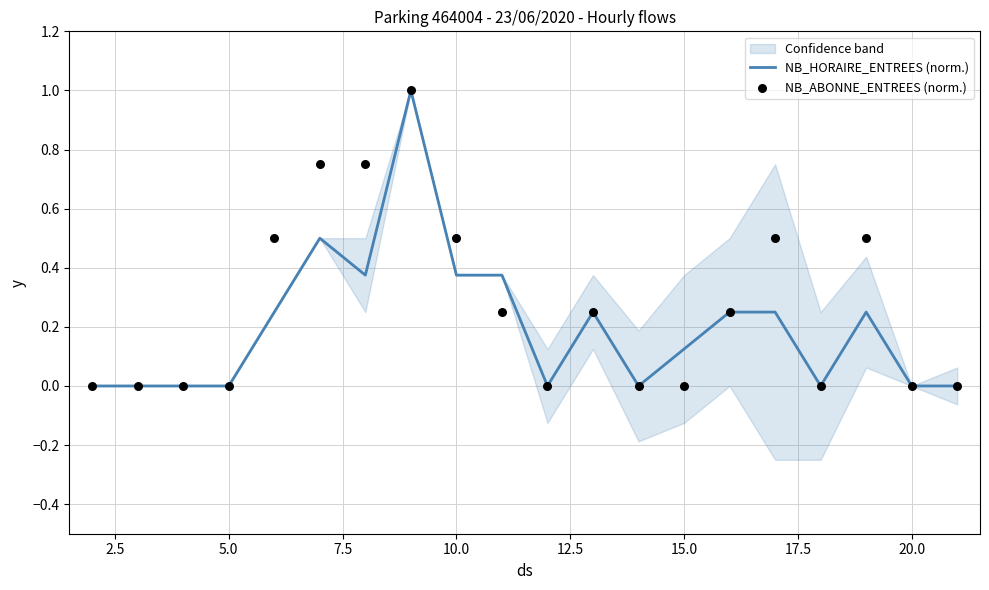

What is the maximum value for NB_HORAIRE_ENTREES (norm.)?

1.0